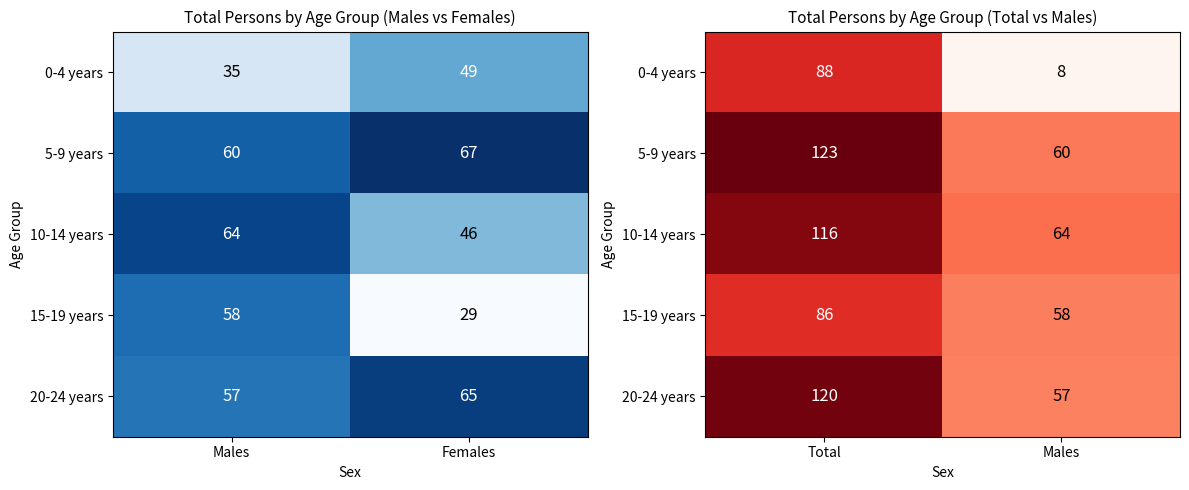

At how many categories does at least one series exceed 49?

2